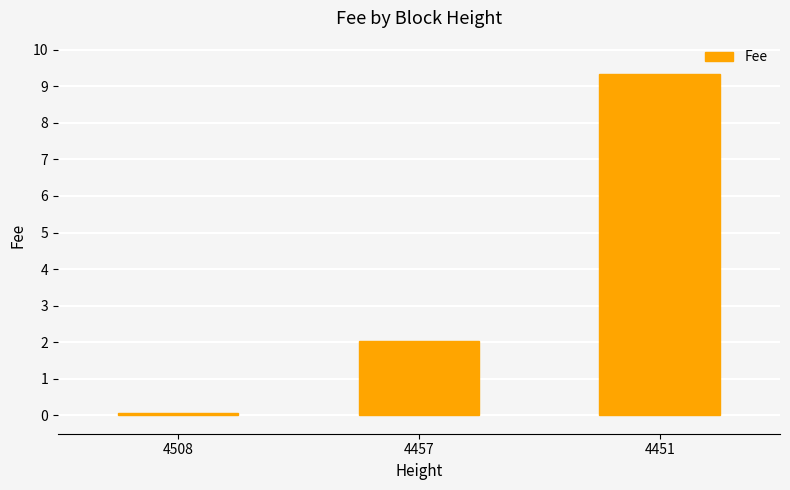

What is the smallest value displayed?

0.1